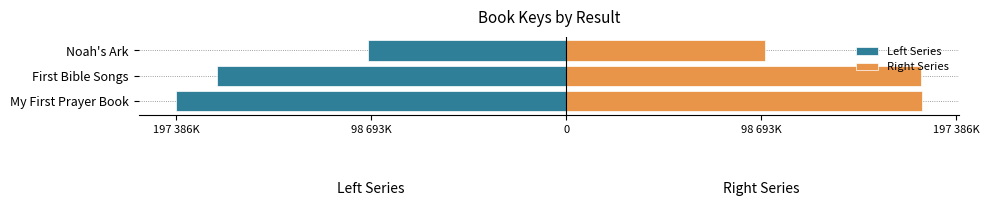

The value of Right Series at First Bible Songs is 112324539. True or false?

False